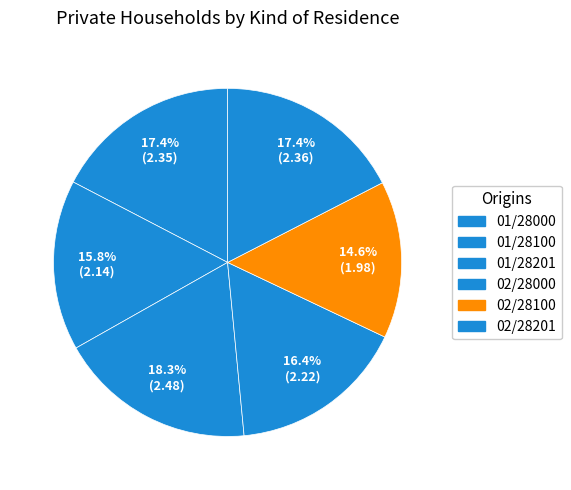

Count the number of slices in the pie.

6